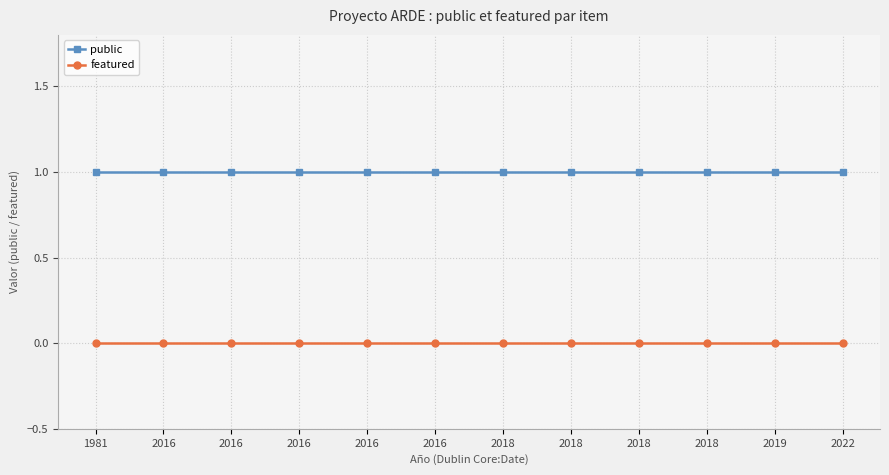

Which category has the lowest value across all series?

1981